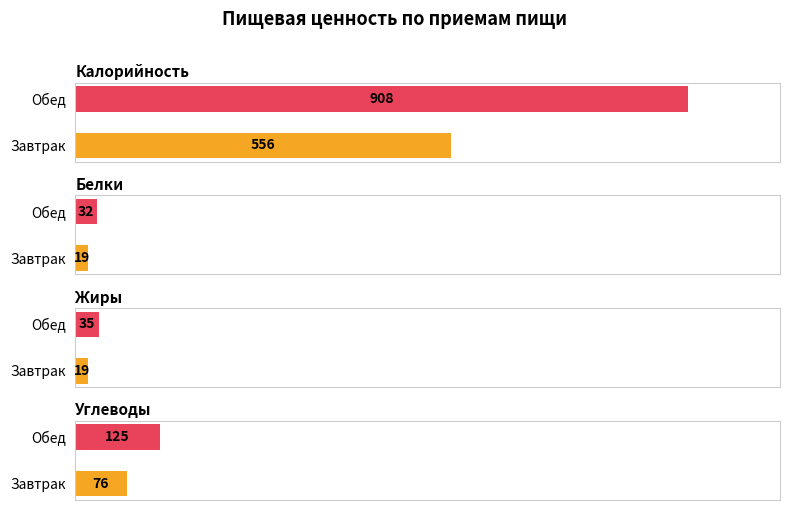

How many values in the Углеводы series are below 125?

1